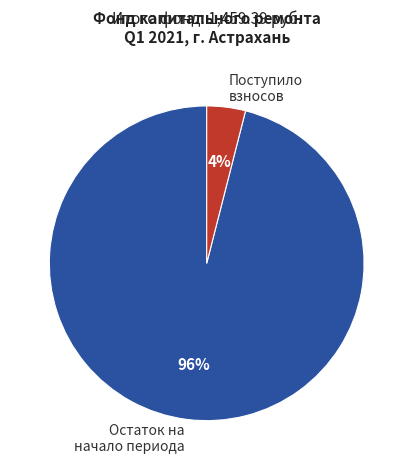

Do Остаток на начало периода and Поступило взносов together represent more than half of the pie?

Yes